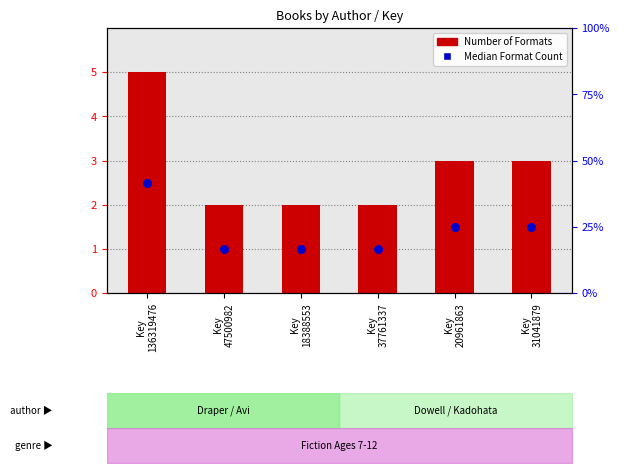

At how many categories does at least one series exceed 1?

6